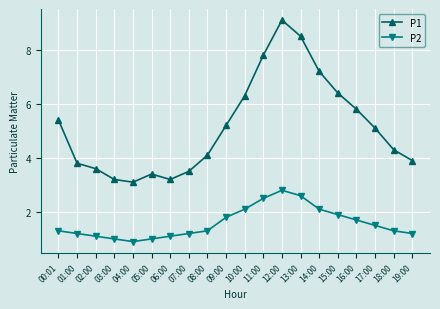

What is the value of the P1 point at the 1st from the left?

5.4